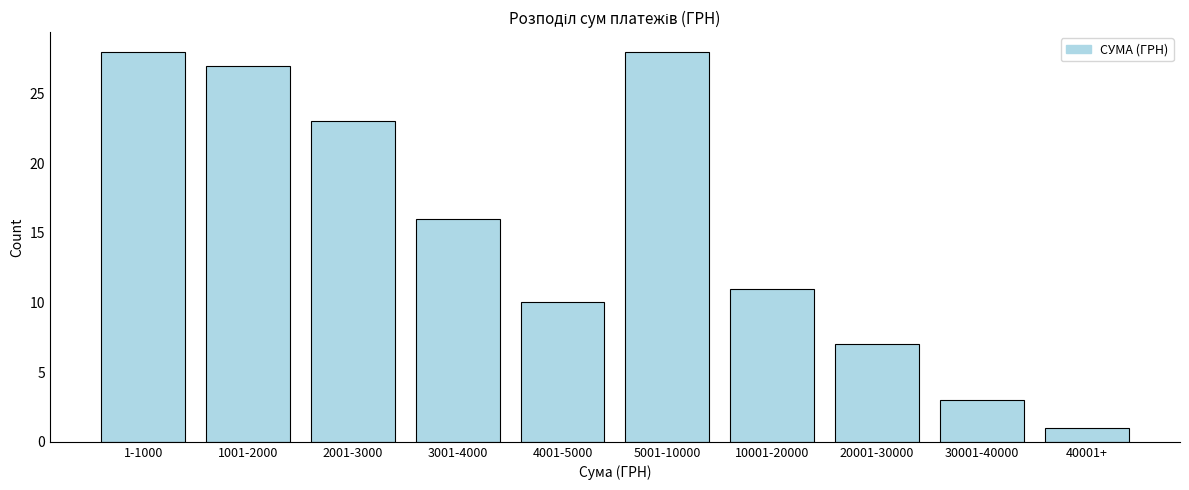

Reading left to right, what are all the values shown in this chart?

1-1000=28	1001-2000=27	2001-3000=23	3001-4000=16	4001-5000=10	5001-10000=28	10001-20000=11	20001-30000=7	30001-40000=3	40001+=1